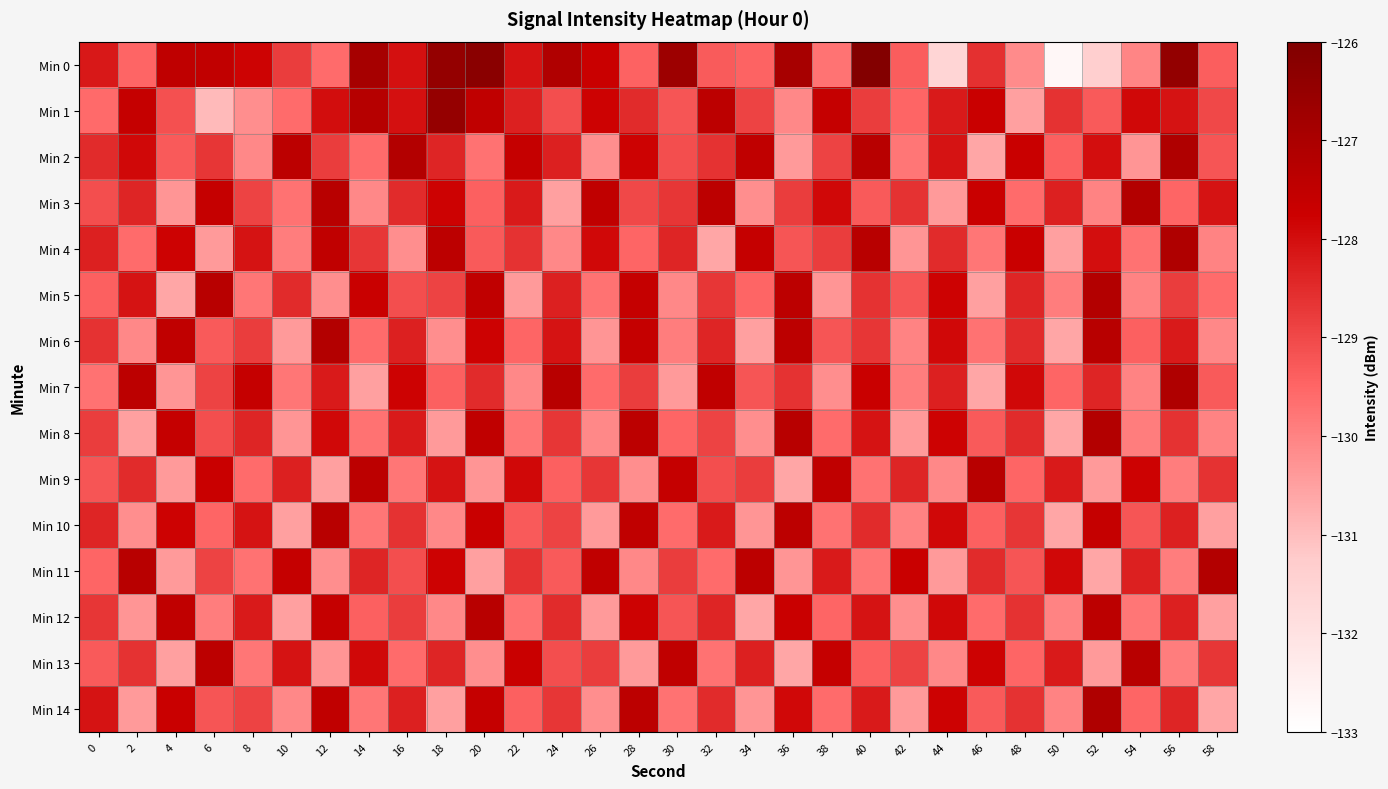

List the series in order of their peak value, lowest first.

Min 9, Min 10, Min 12, Min 13, Min 3, Min 5, Min 6, Min 8, Min 11, Min 2, Min 4, Min 7, Min 14, Min 1, Min 0